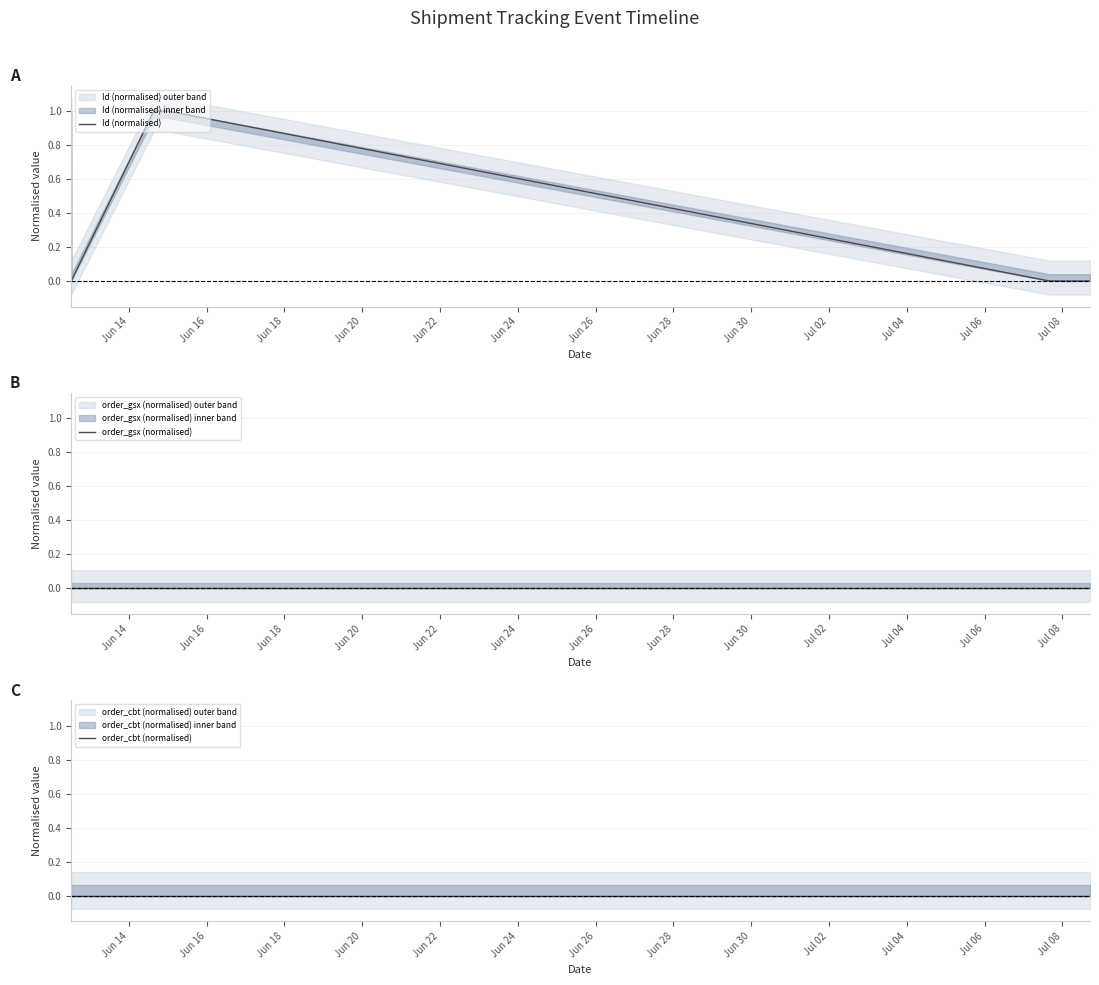

What is the label of the 23rd point from the right?

Jun 14